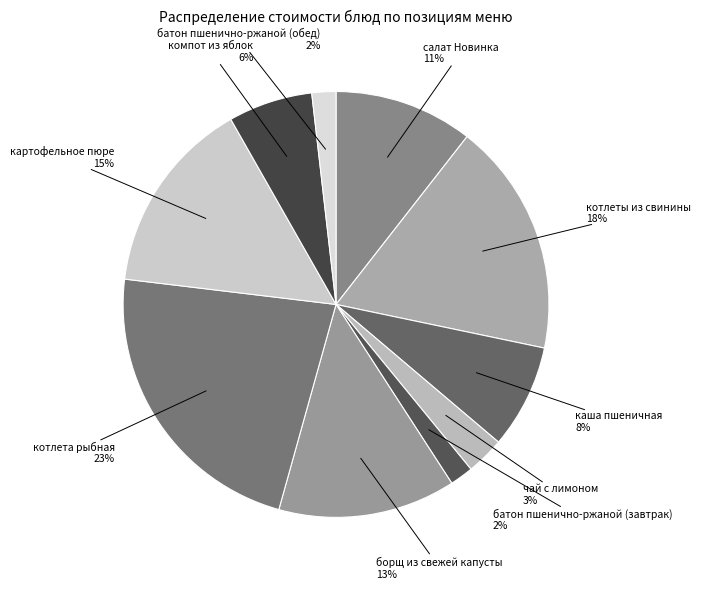

Which slice is the smallest?

батон пшенично-ржаной (завтрак)